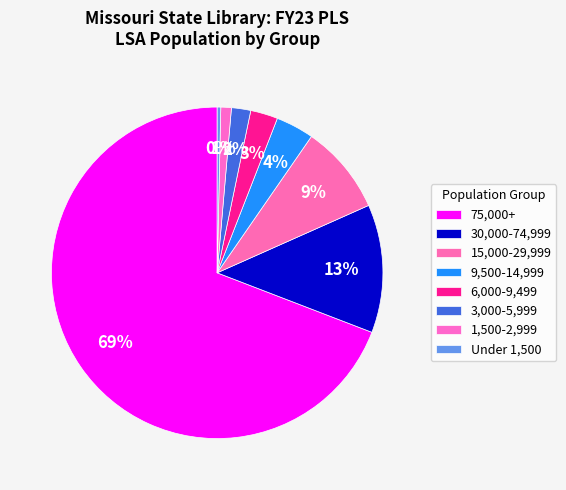

True or false: 1,500-2,999 accounts for 1% of the total.

True